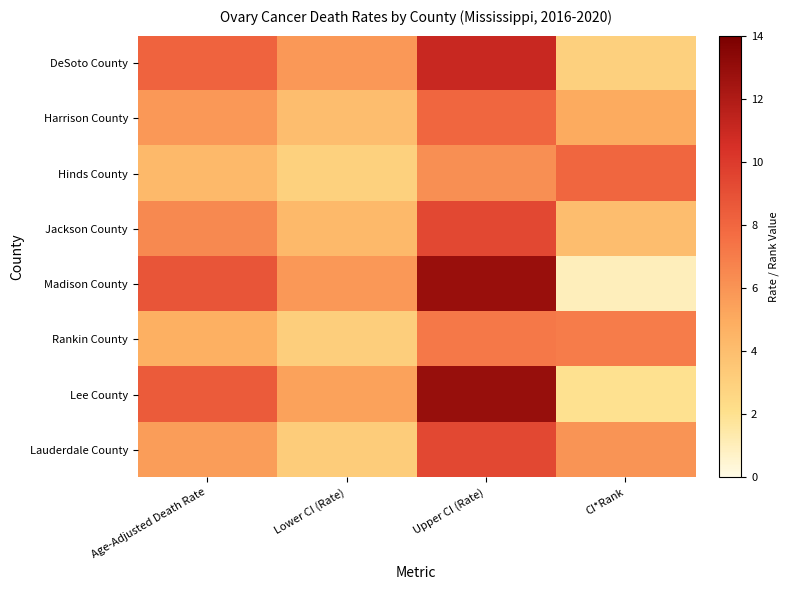

Reading left to right, what are all the values shown in this chart?

DeSoto County: Age-Adjusted Death Rate=8.1	Lower CI (Rate)=5.8	Upper CI (Rate)=11.0	CI*Rank=3.0
Harrison County: Age-Adjusted Death Rate=5.8	Lower CI (Rate)=4.0	Upper CI (Rate)=8.0	CI*Rank=5.0
Hinds County: Age-Adjusted Death Rate=4.3	Lower CI (Rate)=2.9	Upper CI (Rate)=6.2	CI*Rank=8.0
Jackson County: Age-Adjusted Death Rate=6.5	Lower CI (Rate)=4.3	Upper CI (Rate)=9.4	CI*Rank=4.0
Madison County: Age-Adjusted Death Rate=8.8	Lower CI (Rate)=5.8	Upper CI (Rate)=12.8	CI*Rank=1.0
Rankin County: Age-Adjusted Death Rate=4.8	Lower CI (Rate)=3.1	Upper CI (Rate)=7.2	CI*Rank=7.0
Lee County: Age-Adjusted Death Rate=8.5	Lower CI (Rate)=5.4	Upper CI (Rate)=12.9	CI*Rank=2.0
Lauderdale County: Age-Adjusted Death Rate=5.6	Lower CI (Rate)=3.2	Upper CI (Rate)=9.4	CI*Rank=6.0